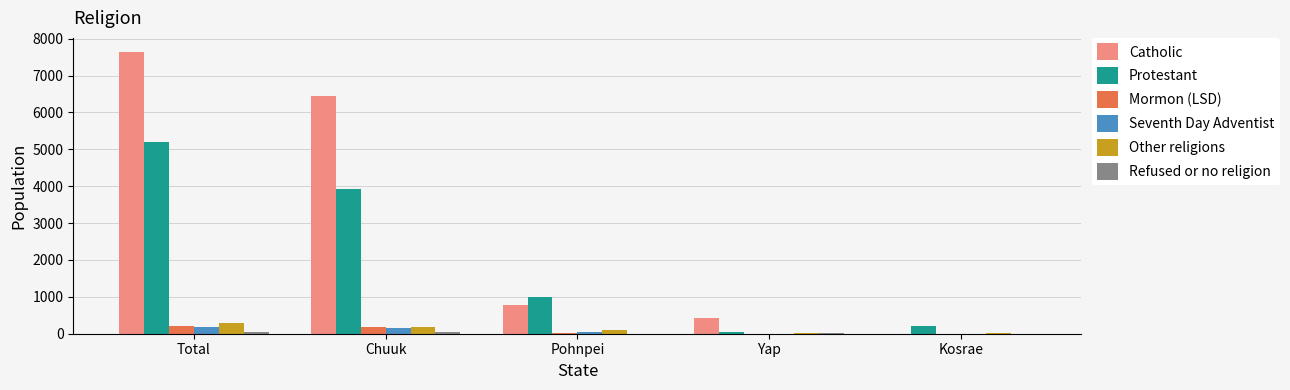

Is it true that Protestant equals 5204 at Total?

True